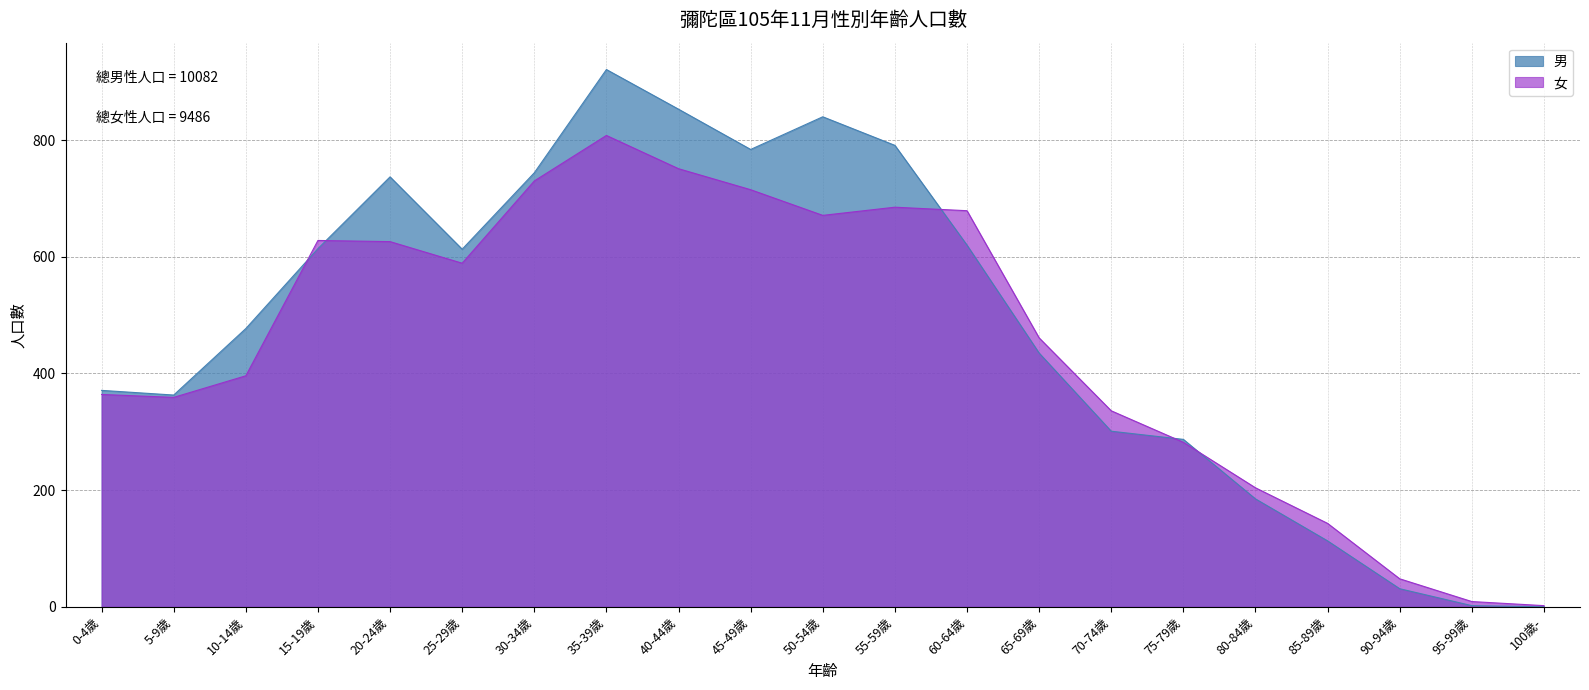

At how many categories does at least one series exceed 509?

10